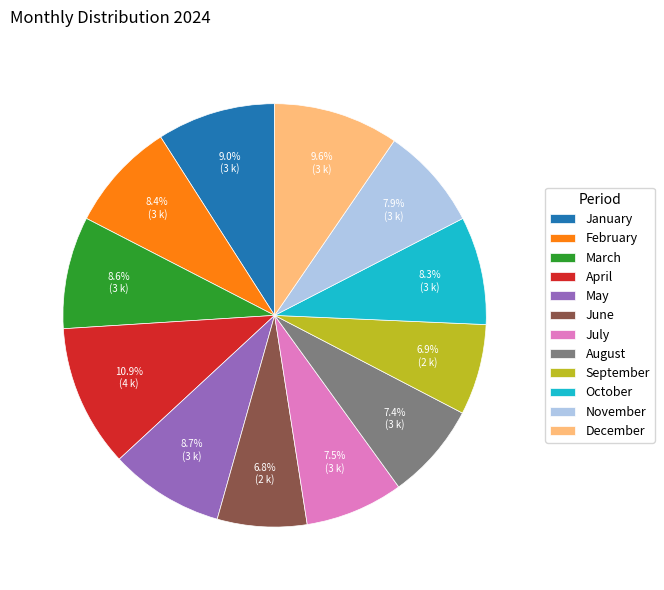

True or false: December accounts for 4% of the total.

False